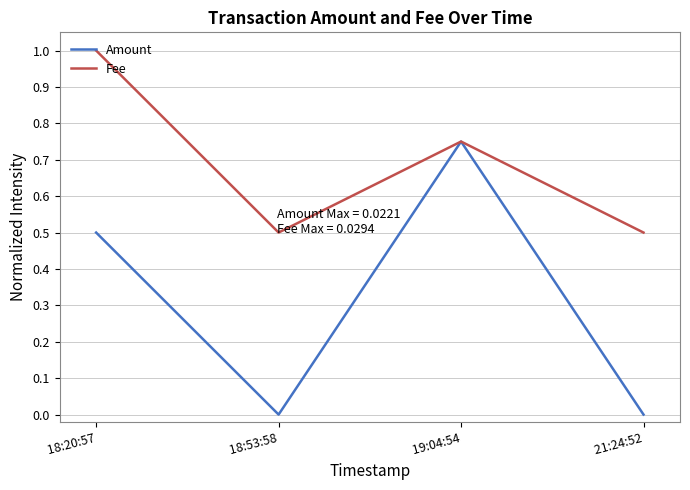

What is the maximum value for Fee?

1.0